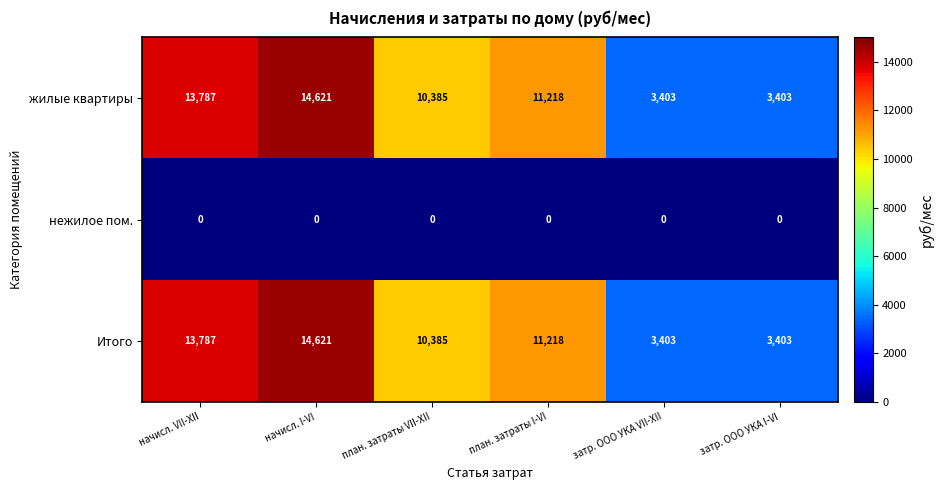

Reading left to right, transcribe all the data shown in this chart.

жилые квартиры: начисл. VII-XII=13787	начисл. I-VI=14621	план. затраты VII-XII=10385	план. затраты I-VI=11218	затр. ООО УКА VII-XII=3403	затр. ООО УКА I-VI=3403
нежилое пом.: начисл. VII-XII=0	начисл. I-VI=0	план. затраты VII-XII=0	план. затраты I-VI=0	затр. ООО УКА VII-XII=0	затр. ООО УКА I-VI=0
Итого: начисл. VII-XII=13787	начисл. I-VI=14621	план. затраты VII-XII=10385	план. затраты I-VI=11218	затр. ООО УКА VII-XII=3403	затр. ООО УКА I-VI=3403